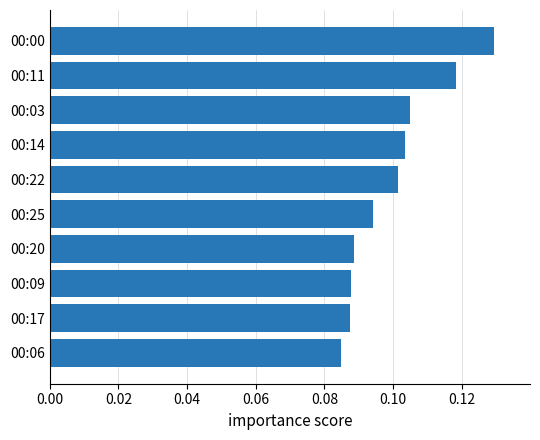

What is the sum of all values?

1.0